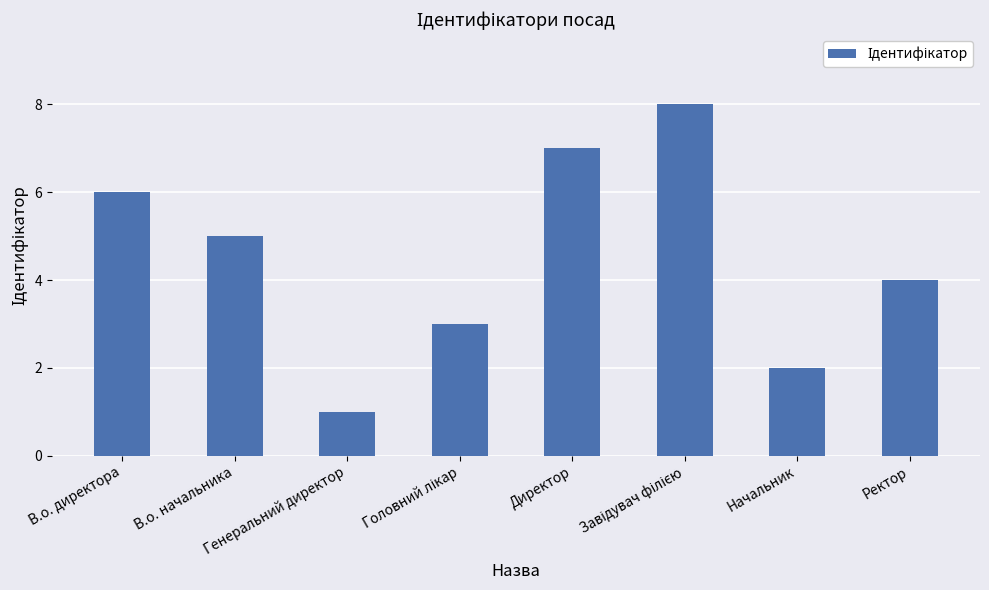

What is the smallest value displayed?

1